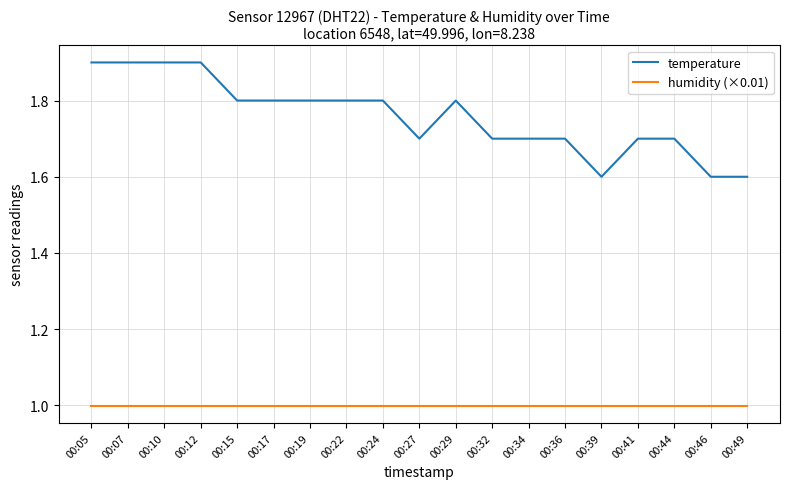

The humidity (×0.01) series shows 0.5 at 00:07. True or false?

False